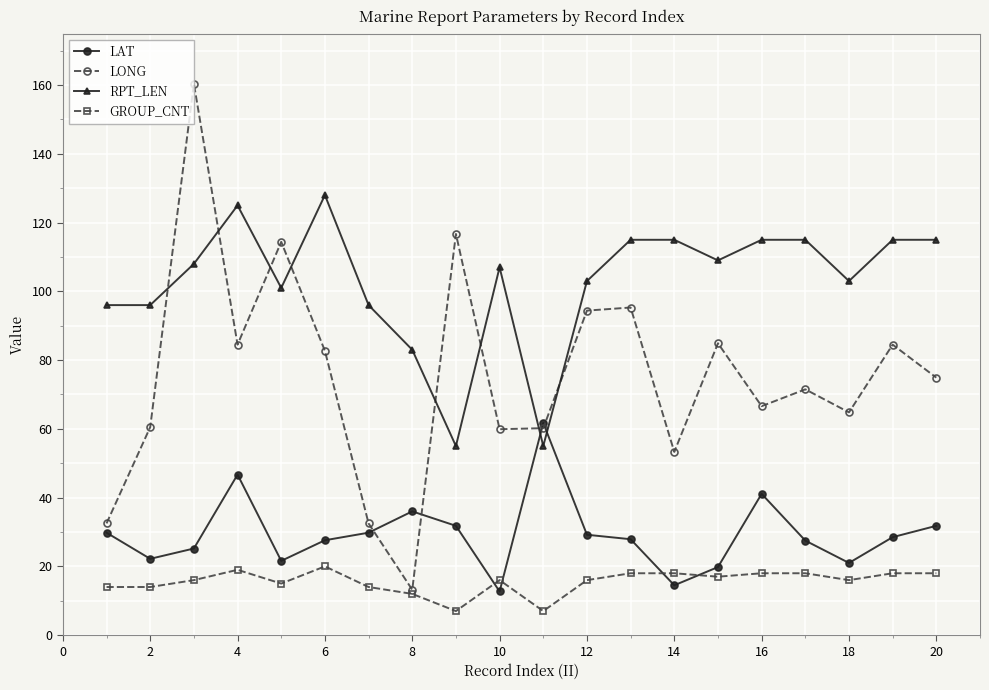

Which series ends up on top after the final intersection of RPT_LEN and LAT?

RPT_LEN